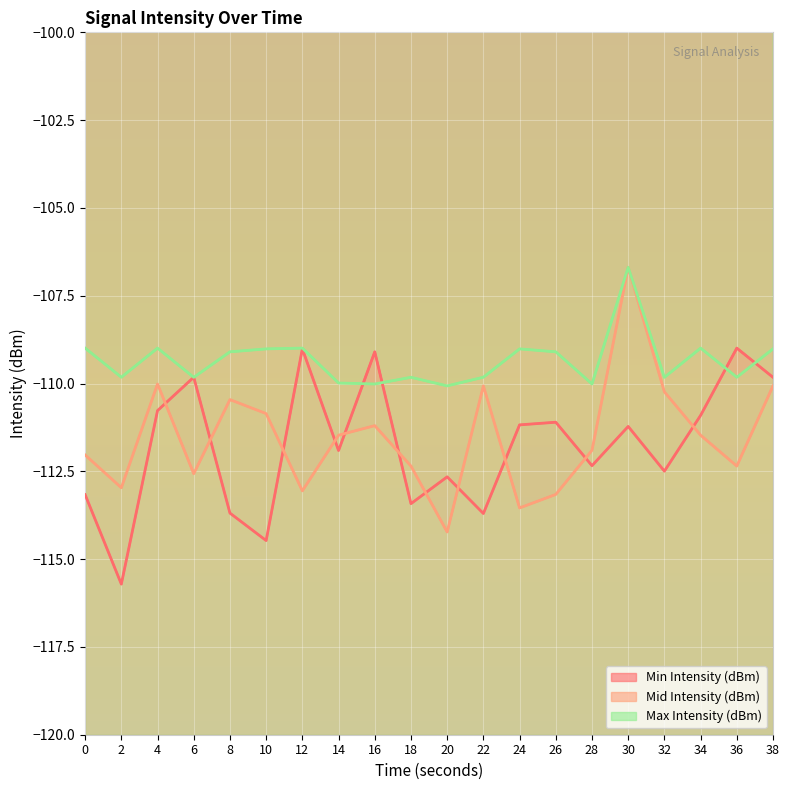

What is the difference between the Max Intensity (dBm) values at 18 and 10?

0.8